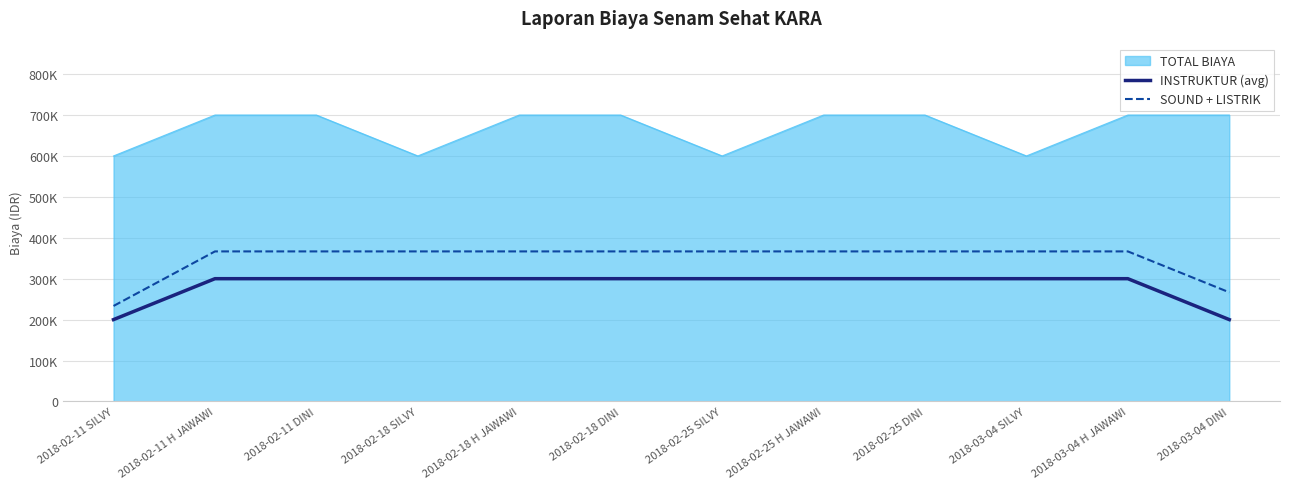

Which label corresponds to the smallest value in the chart?

2018-02-11 SILVY